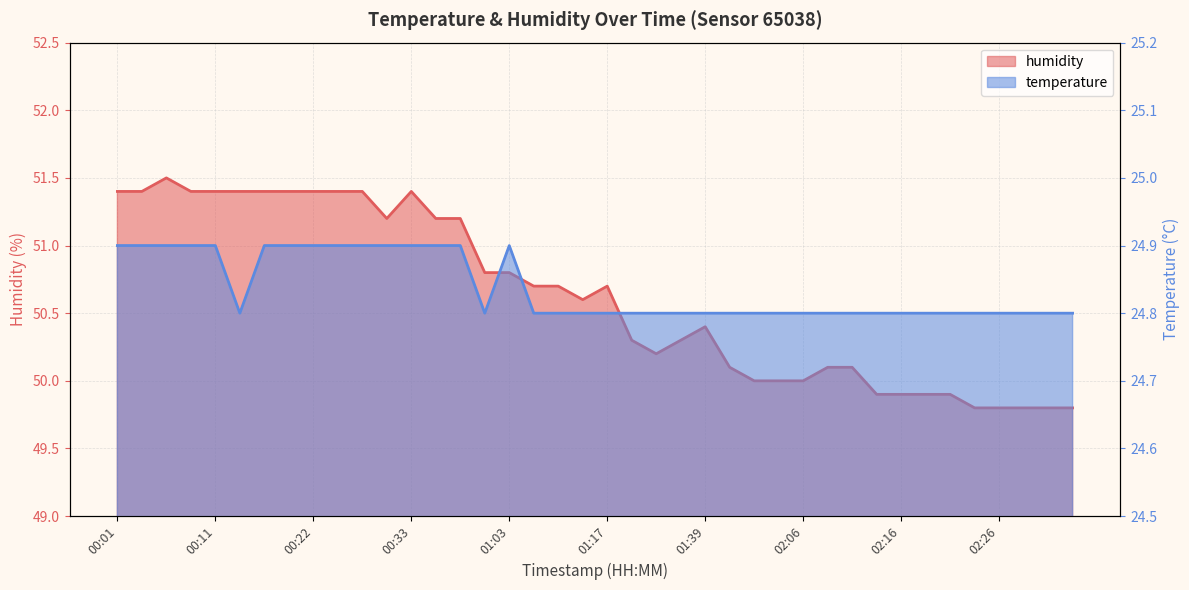

How many categories are shown in the chart?

40